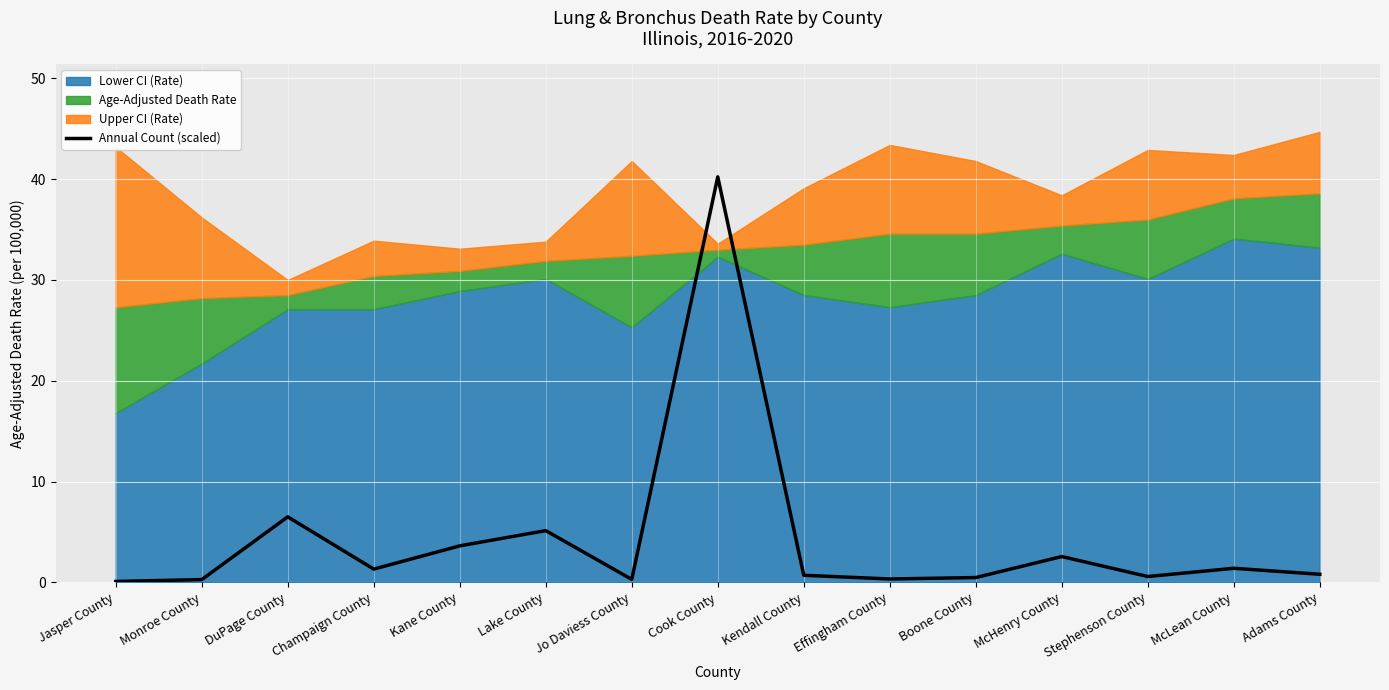

What is the label of the 15th point from the left?

Adams County